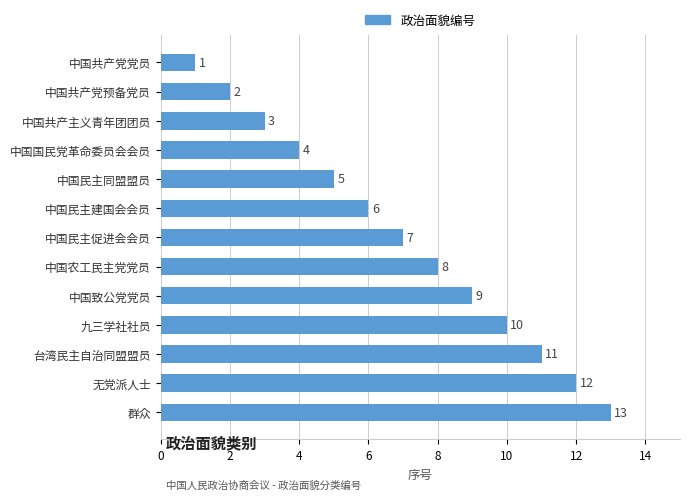

The value at 中国共产党预备党员 is 2. True or false?

True